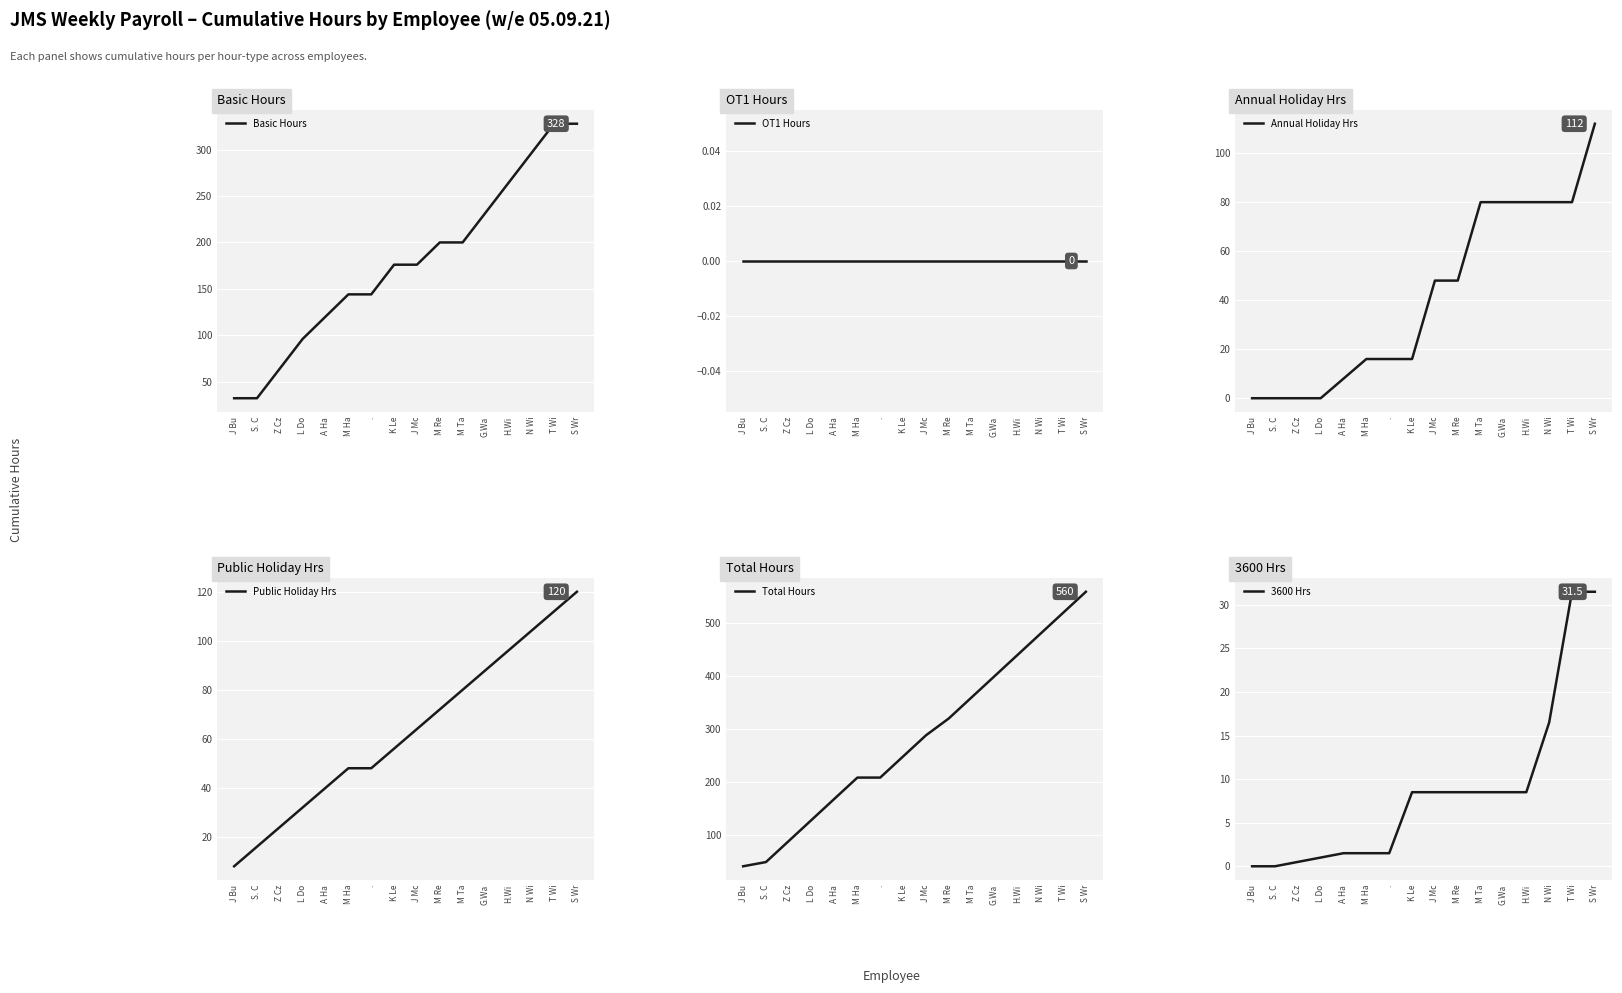

True or false: OT1 Hours has more than 0 points higher than both neighbors.

False